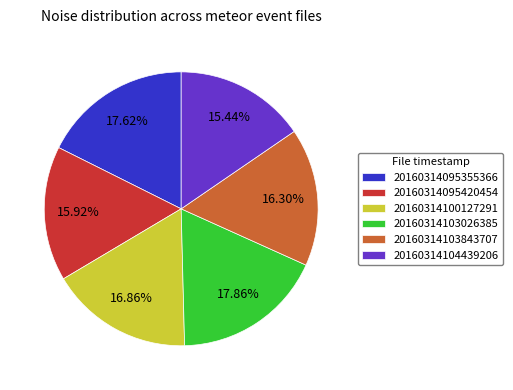

Approximately how many times larger is the value at 20160314104439206 compared to 20160314095355366?

0.9